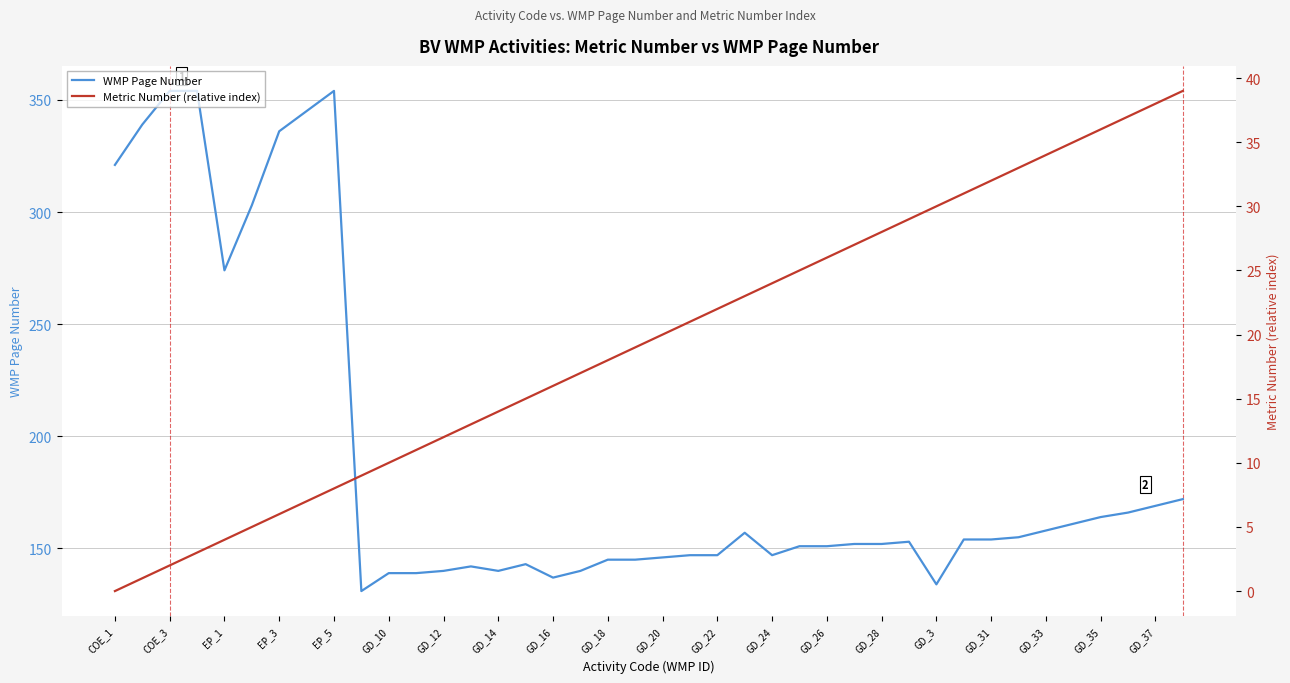

Where is WMP Page Number nearest to the value 242?

EP_1